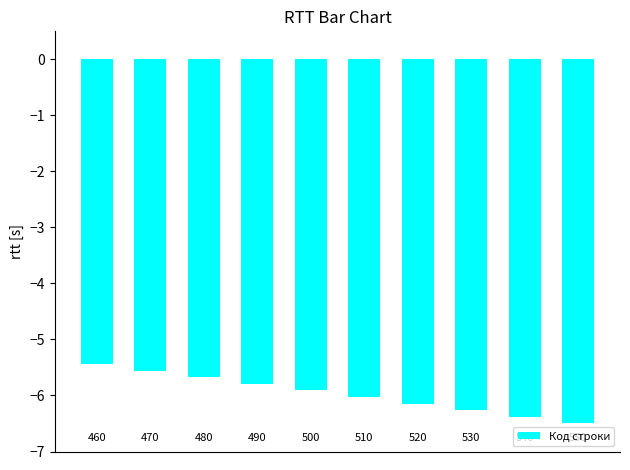

Are the bars grouped side by side (vs. stacked)?

No